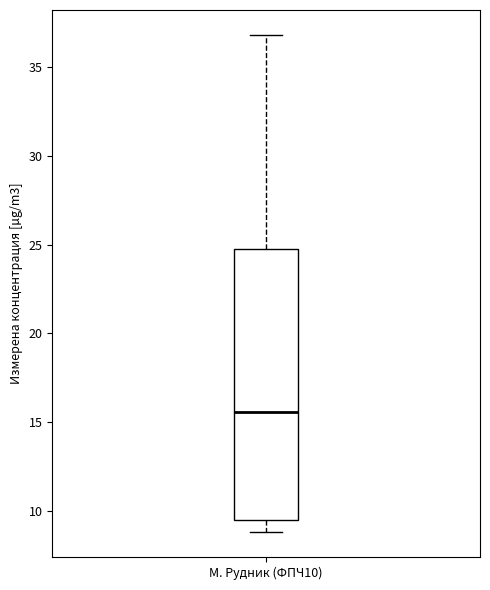

Where is the lower edge of the box for М. Рудник (ФПЧ10) on the y-axis? The values are not printed on the chart, so give them approximately, as read against the axis.

9.5